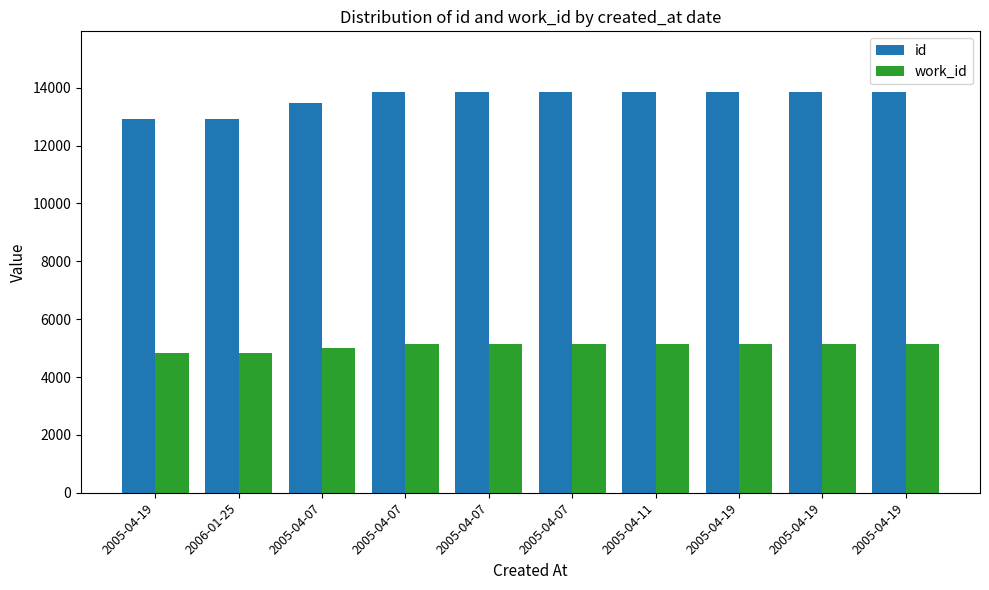

What is the average value of the work_id series?

5071